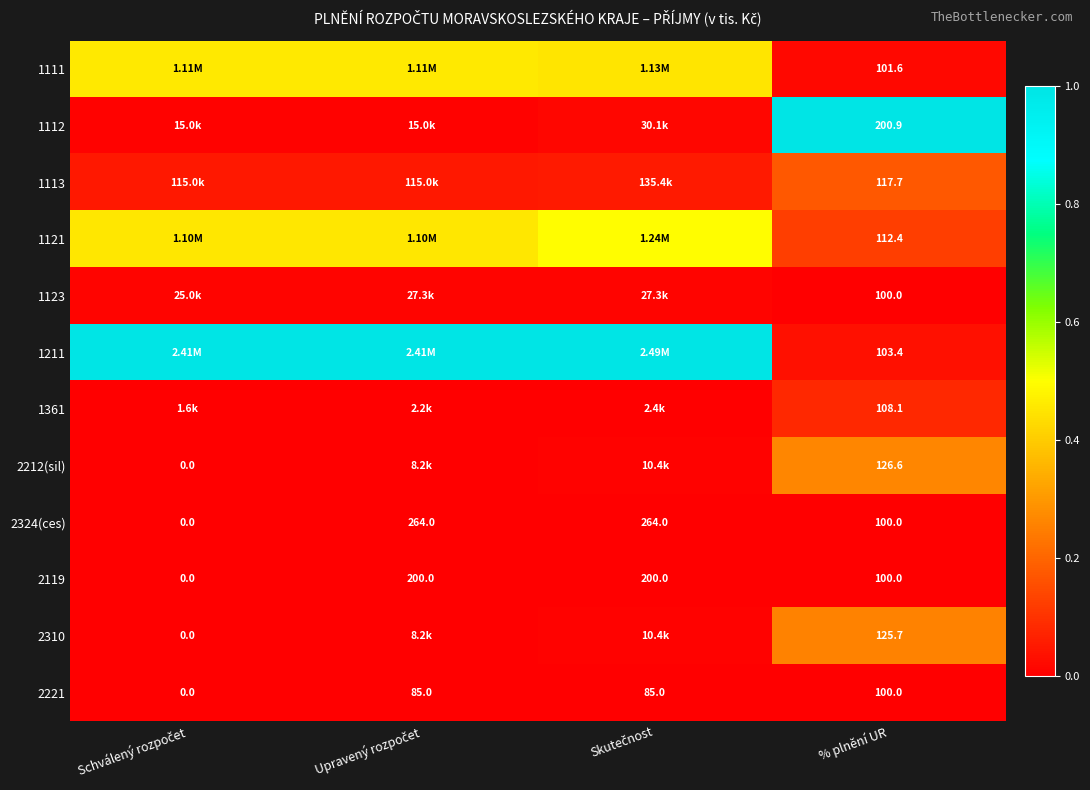

Where is 2119 nearest to the value 100?

% plnění UR